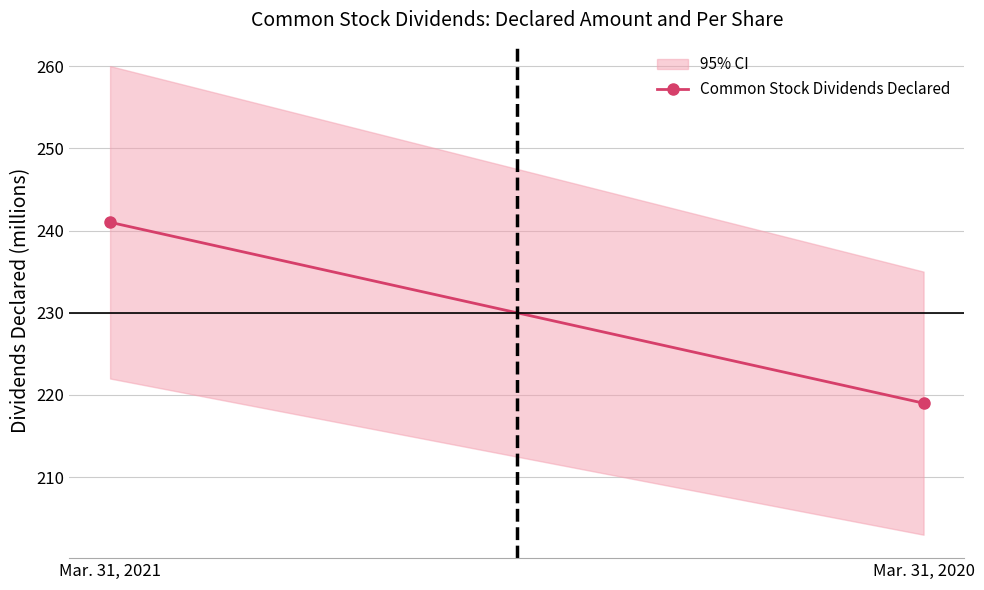

Reading right to left, extract all data points from this chart.

Mar. 31, 2020=219	Mar. 31, 2021=241